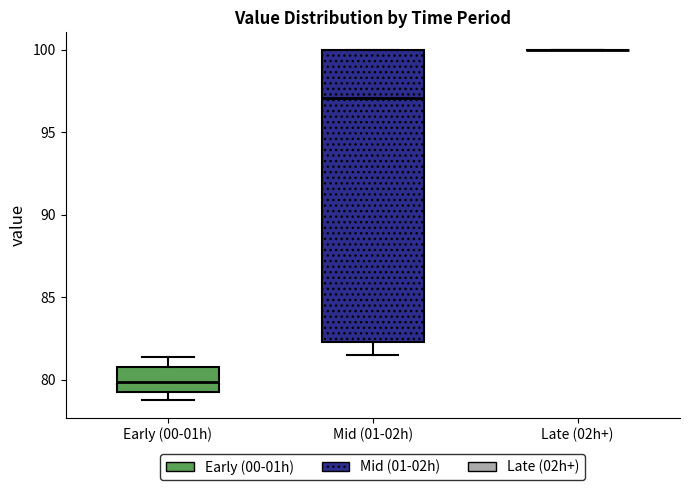

Comparing the boxes themselves (not the whiskers), which one is the tallest?

Mid (01-02h)